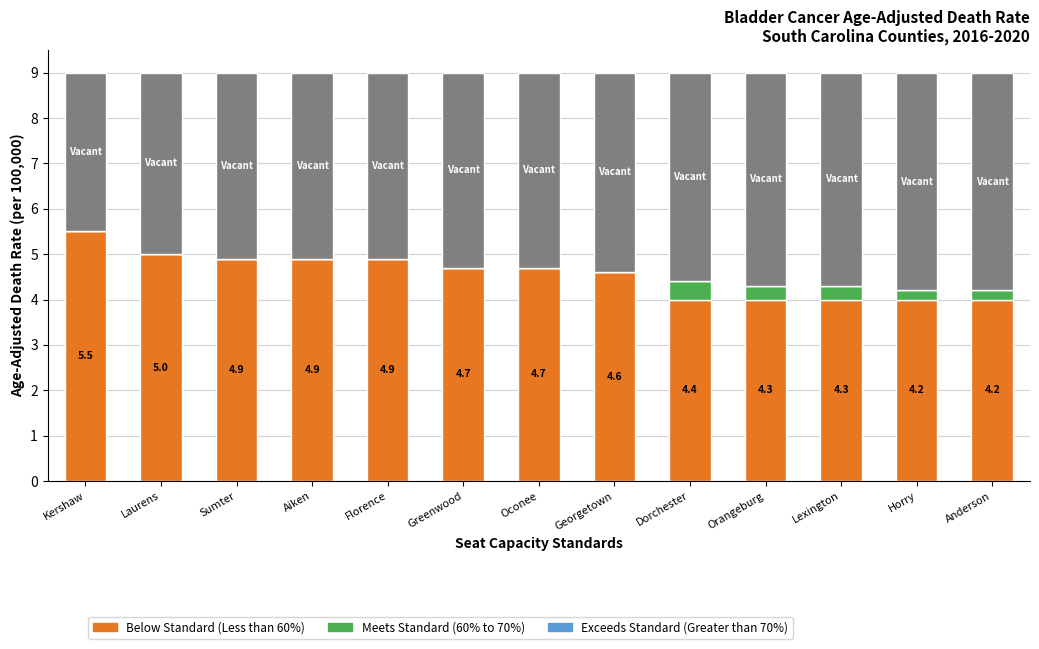

Are the bars horizontal?

No